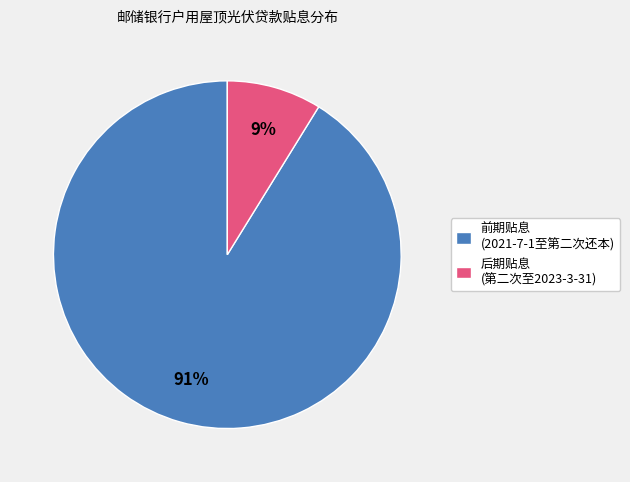

How many segments does this pie chart have?

2